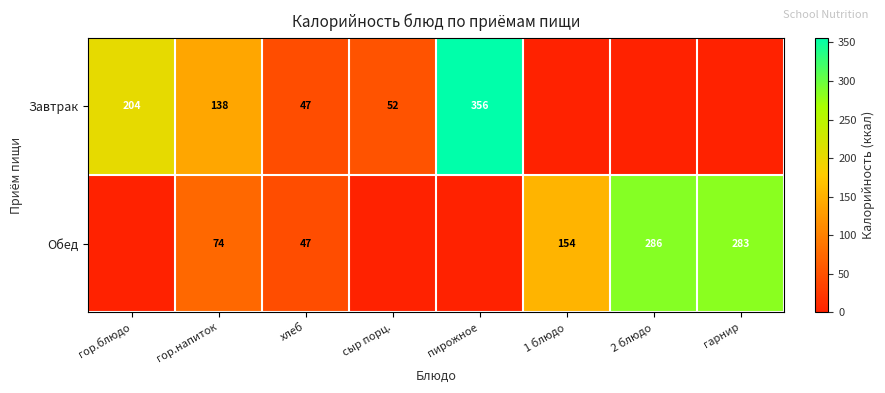

What is the total value across all series at хлеб?

94